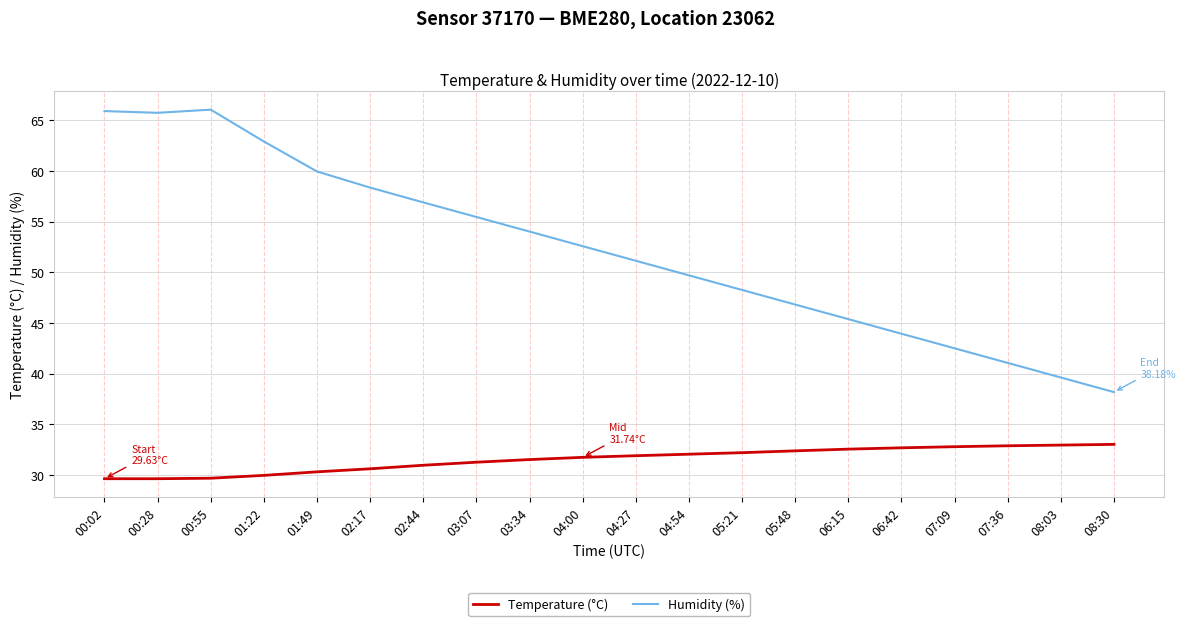

What position from the right is 04:00?

11